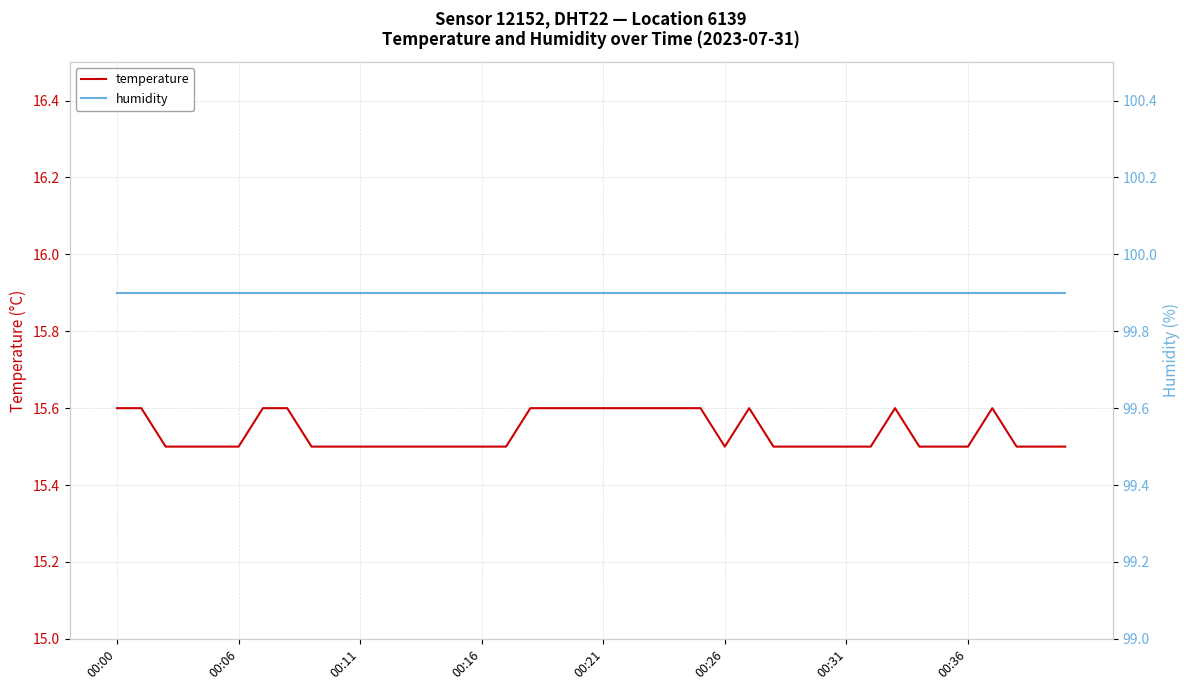

What are all the series names shown in the legend?

temperature, humidity